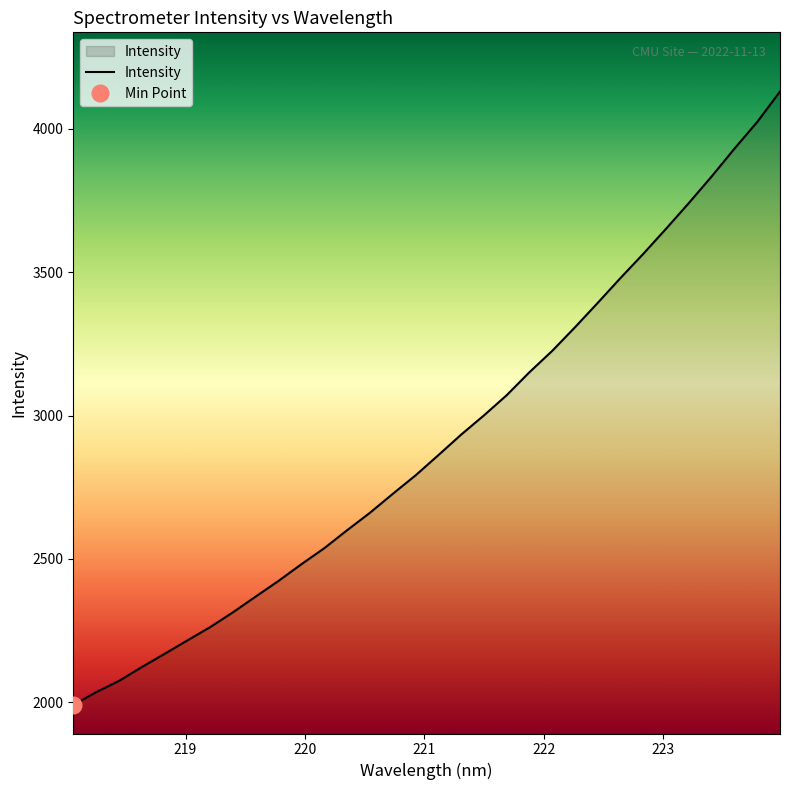

What is the label of the 29th point from the right?

221